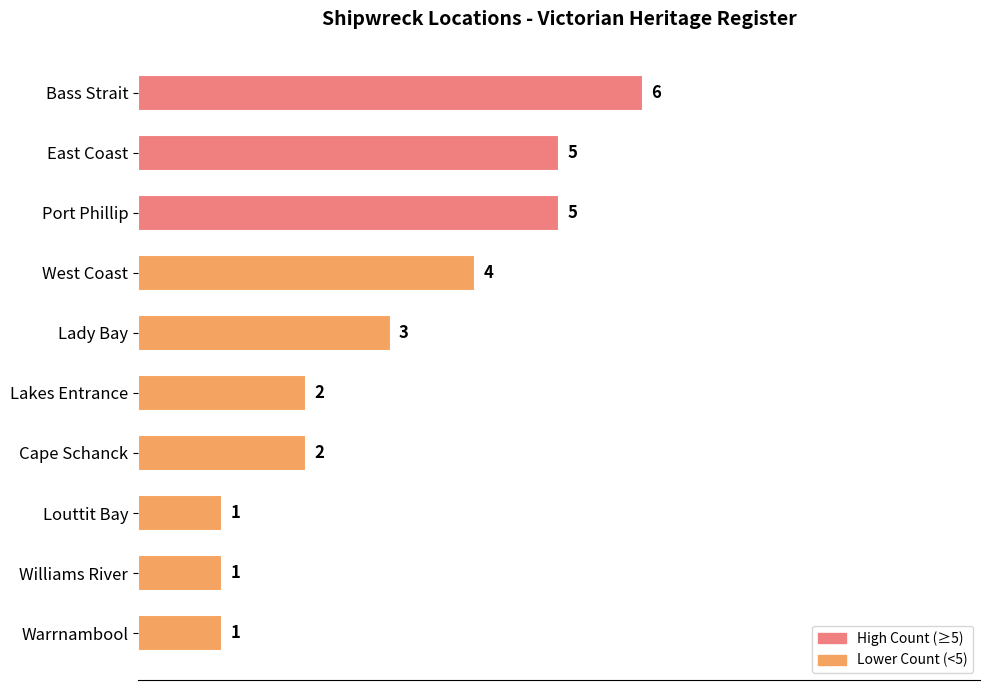

True or false: the data shows 3 at Lady Bay.

True